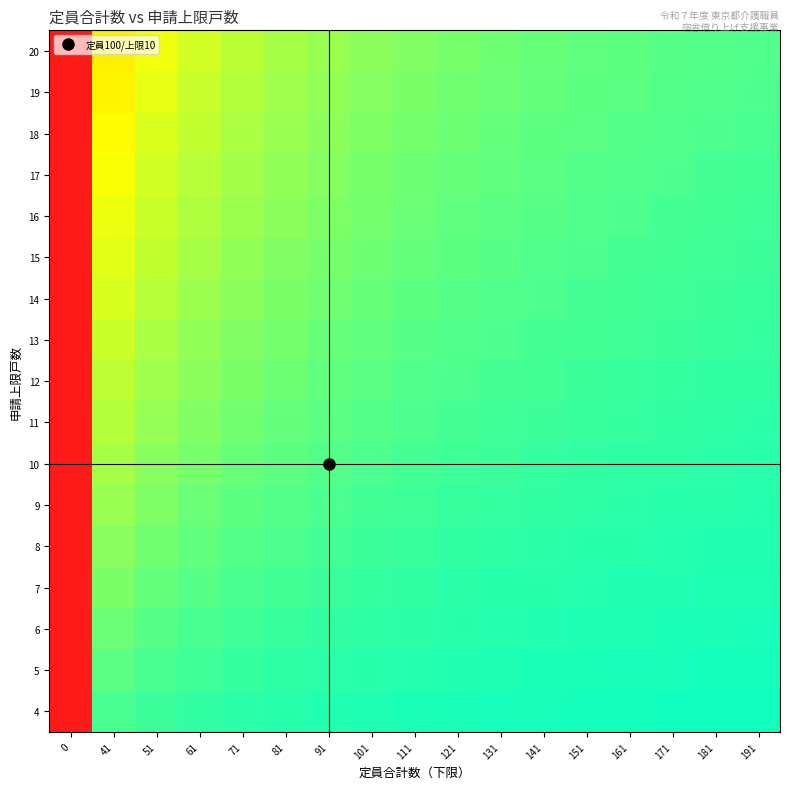

Reading right to left, what are all the values shown in this chart?

4: 191=0.0	181=0.0	171=0.0	161=0.0	151=0.0	141=0.0	131=0.0	121=0.0	111=0.0	101=0.0	91=0.0	81=0.0	71=0.1	61=0.1	51=0.1	41=0.1	0=1.0
5: 191=0.0	181=0.0	171=0.0	161=0.0	151=0.0	141=0.0	131=0.0	121=0.0	111=0.0	101=0.0	91=0.1	81=0.1	71=0.1	61=0.1	51=0.1	41=0.1	0=1.0
6: 191=0.0	181=0.0	171=0.0	161=0.0	151=0.0	141=0.0	131=0.0	121=0.0	111=0.1	101=0.1	91=0.1	81=0.1	71=0.1	61=0.1	51=0.1	41=0.1	0=1.0
7: 191=0.0	181=0.0	171=0.0	161=0.0	151=0.0	141=0.0	131=0.1	121=0.1	111=0.1	101=0.1	91=0.1	81=0.1	71=0.1	61=0.1	51=0.1	41=0.1	0=1.0
8: 191=0.0	181=0.0	171=0.0	161=0.0	151=0.1	141=0.1	131=0.1	121=0.1	111=0.1	101=0.1	91=0.1	81=0.1	71=0.1	61=0.1	51=0.1	41=0.2	0=1.0
9: 191=0.0	181=0.0	171=0.0	161=0.1	151=0.1	141=0.1	131=0.1	121=0.1	111=0.1	101=0.1	91=0.1	81=0.1	71=0.1	61=0.1	51=0.1	41=0.2	0=1.0
10: 191=0.0	181=0.1	171=0.1	161=0.1	151=0.1	141=0.1	131=0.1	121=0.1	111=0.1	101=0.1	91=0.1	81=0.1	71=0.1	61=0.1	51=0.2	41=0.2	0=1.0
11: 191=0.1	181=0.1	171=0.1	161=0.1	151=0.1	141=0.1	131=0.1	121=0.1	111=0.1	101=0.1	91=0.1	81=0.1	71=0.1	61=0.2	51=0.2	41=0.2	0=1.0
12: 191=0.1	181=0.1	171=0.1	161=0.1	151=0.1	141=0.1	131=0.1	121=0.1	111=0.1	101=0.1	91=0.1	81=0.1	71=0.1	61=0.2	51=0.2	41=0.2	0=1.0
13: 191=0.1	181=0.1	171=0.1	161=0.1	151=0.1	141=0.1	131=0.1	121=0.1	111=0.1	101=0.1	91=0.1	81=0.1	71=0.2	61=0.2	51=0.2	41=0.2	0=1.0
14: 191=0.1	181=0.1	171=0.1	161=0.1	151=0.1	141=0.1	131=0.1	121=0.1	111=0.1	101=0.1	91=0.1	81=0.1	71=0.2	61=0.2	51=0.2	41=0.3	0=1.0
15: 191=0.1	181=0.1	171=0.1	161=0.1	151=0.1	141=0.1	131=0.1	121=0.1	111=0.1	101=0.1	91=0.1	81=0.2	71=0.2	61=0.2	51=0.2	41=0.3	0=1.0
16: 191=0.1	181=0.1	171=0.1	161=0.1	151=0.1	141=0.1	131=0.1	121=0.1	111=0.1	101=0.1	91=0.1	81=0.2	71=0.2	61=0.2	51=0.2	41=0.3	0=1.0
17: 191=0.1	181=0.1	171=0.1	161=0.1	151=0.1	141=0.1	131=0.1	121=0.1	111=0.1	101=0.1	91=0.2	81=0.2	71=0.2	61=0.2	51=0.2	41=0.3	0=1.0
18: 191=0.1	181=0.1	171=0.1	161=0.1	151=0.1	141=0.1	131=0.1	121=0.1	111=0.1	101=0.2	91=0.2	81=0.2	71=0.2	61=0.2	51=0.3	41=0.3	0=1.0
19: 191=0.1	181=0.1	171=0.1	161=0.1	151=0.1	141=0.1	131=0.1	121=0.1	111=0.1	101=0.2	91=0.2	81=0.2	71=0.2	61=0.2	51=0.3	41=0.3	0=1.0
20: 191=0.1	181=0.1	171=0.1	161=0.1	151=0.1	141=0.1	131=0.1	121=0.1	111=0.2	101=0.2	91=0.2	81=0.2	71=0.2	61=0.2	51=0.3	41=0.3	0=1.0